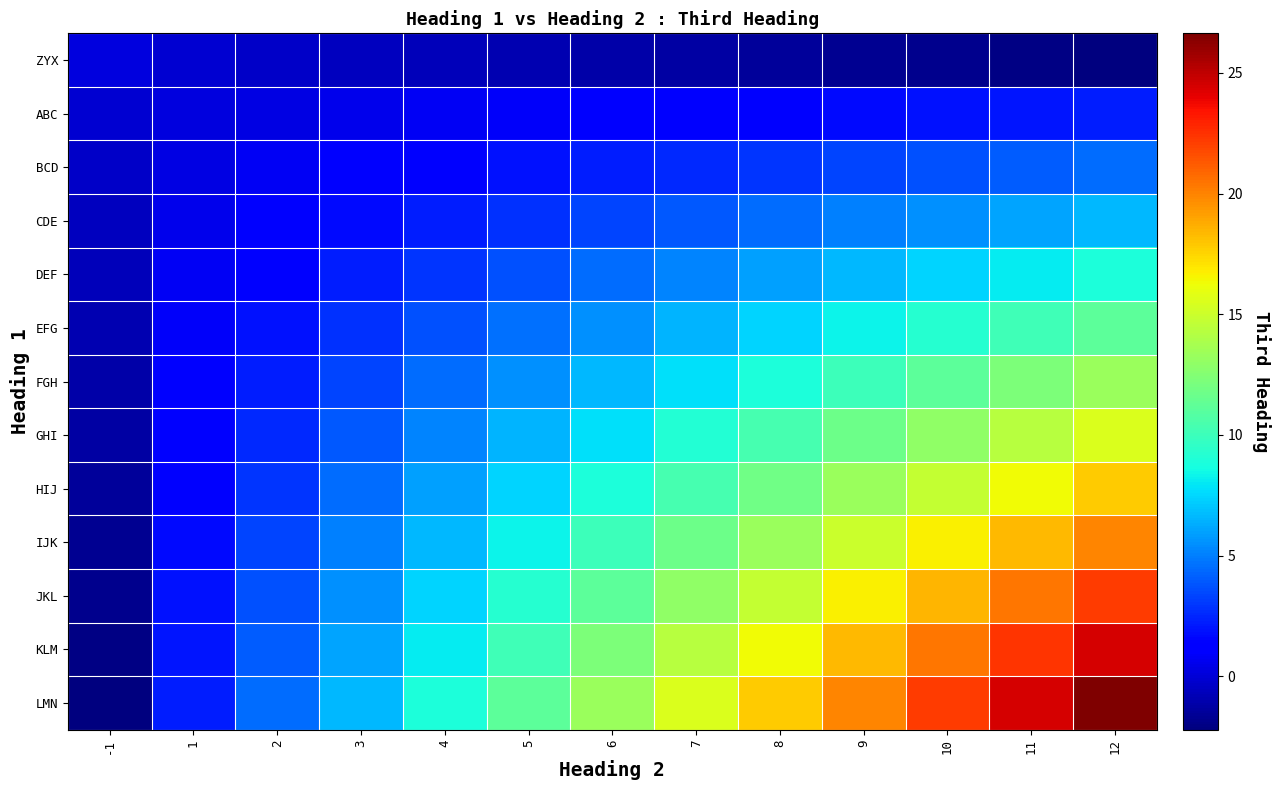

Which label corresponds to the largest value in the chart?

12